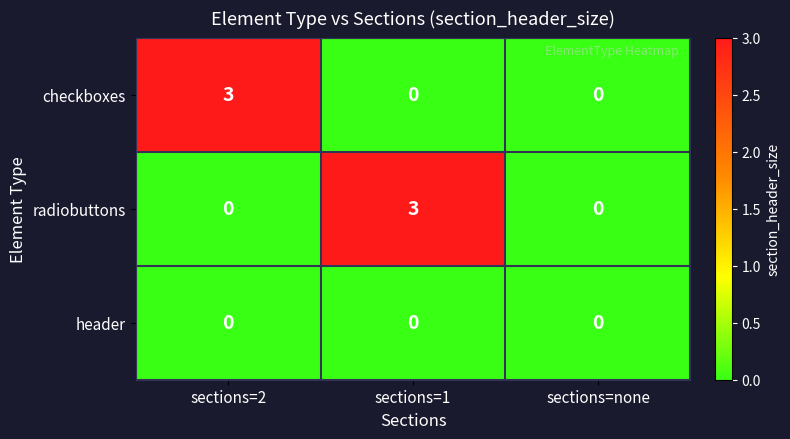

The value of radiobuttons at sections=2 is 1. True or false?

False